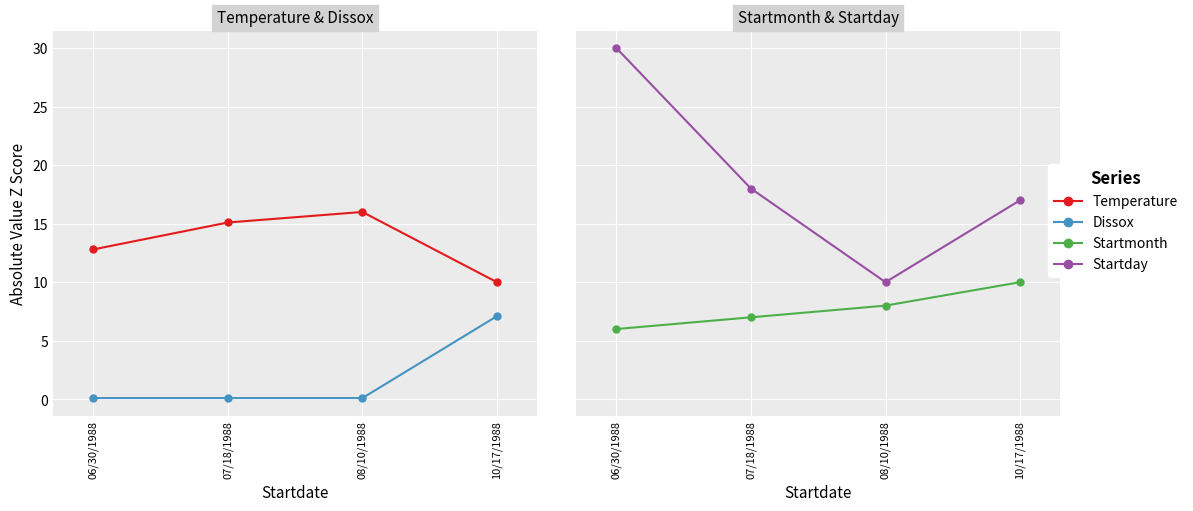

Is this an area chart (filled region under the line)?

No